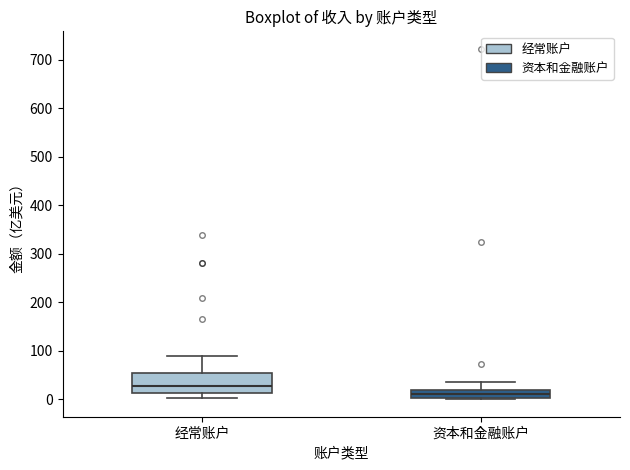

Comparing the boxes themselves (not the whiskers), which one is the tallest?

经常账户